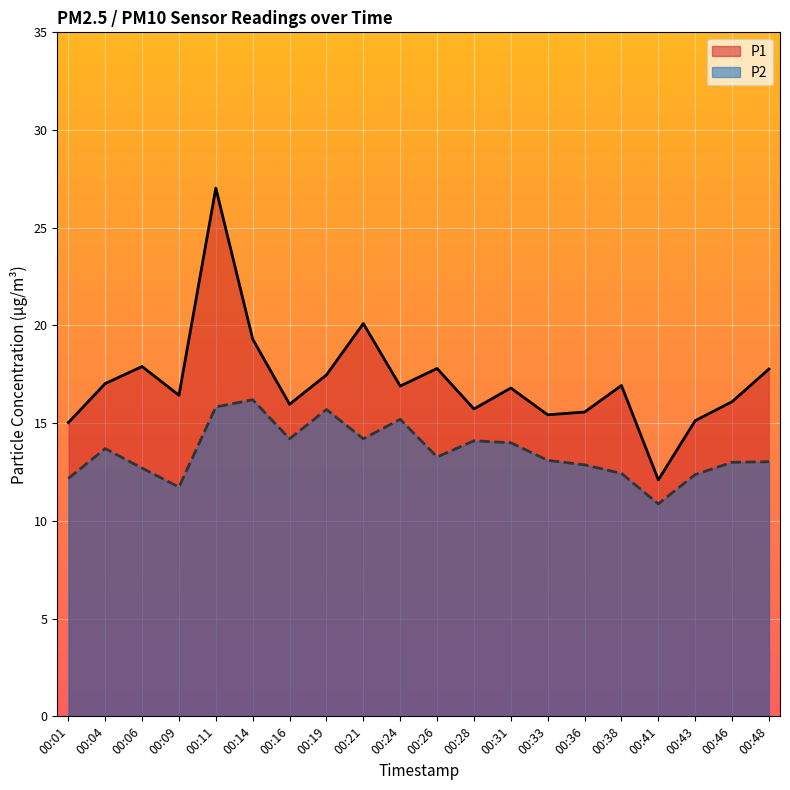

Where is P2 nearest to the value 13?

00:46